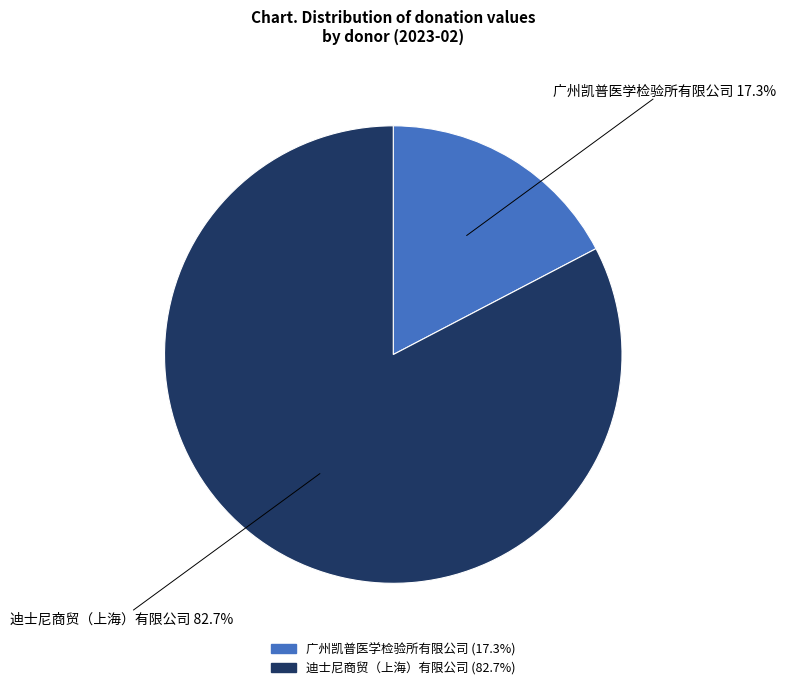

What portion of the pie excludes 迪士尼商贸（上海）有限公司?

17.3%